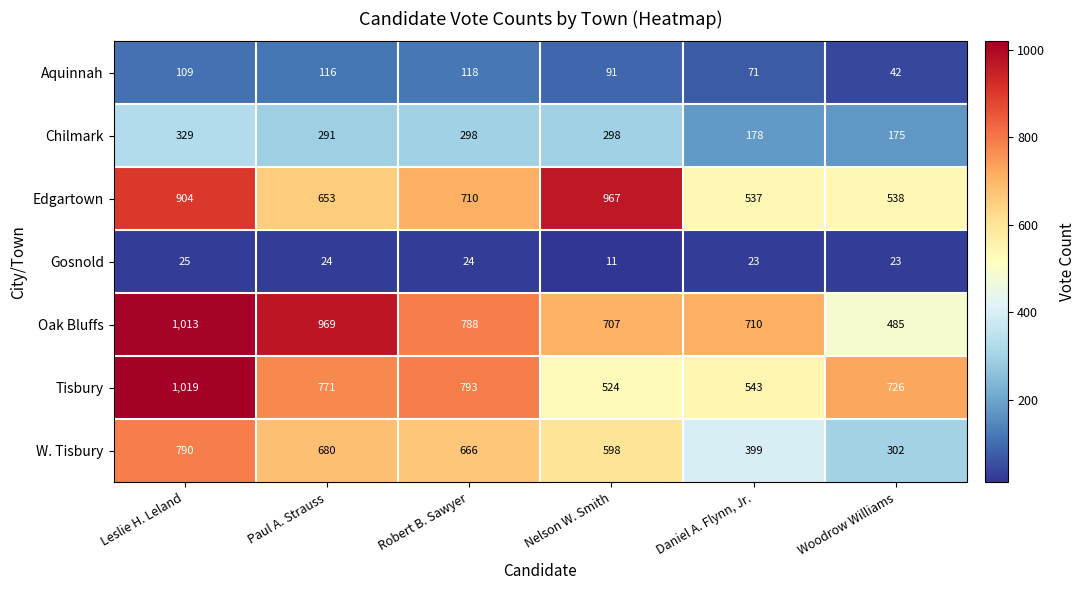

Where does the Chilmark series first go above 298?

Leslie H. Leland